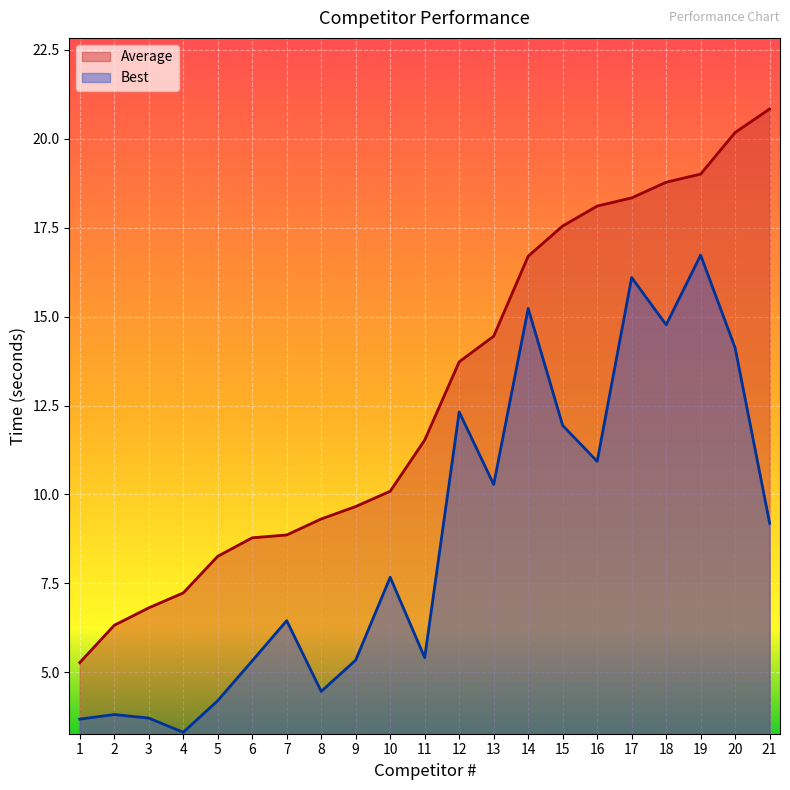

Is the value of Average at 8 greater than the value of Best at 16?

No